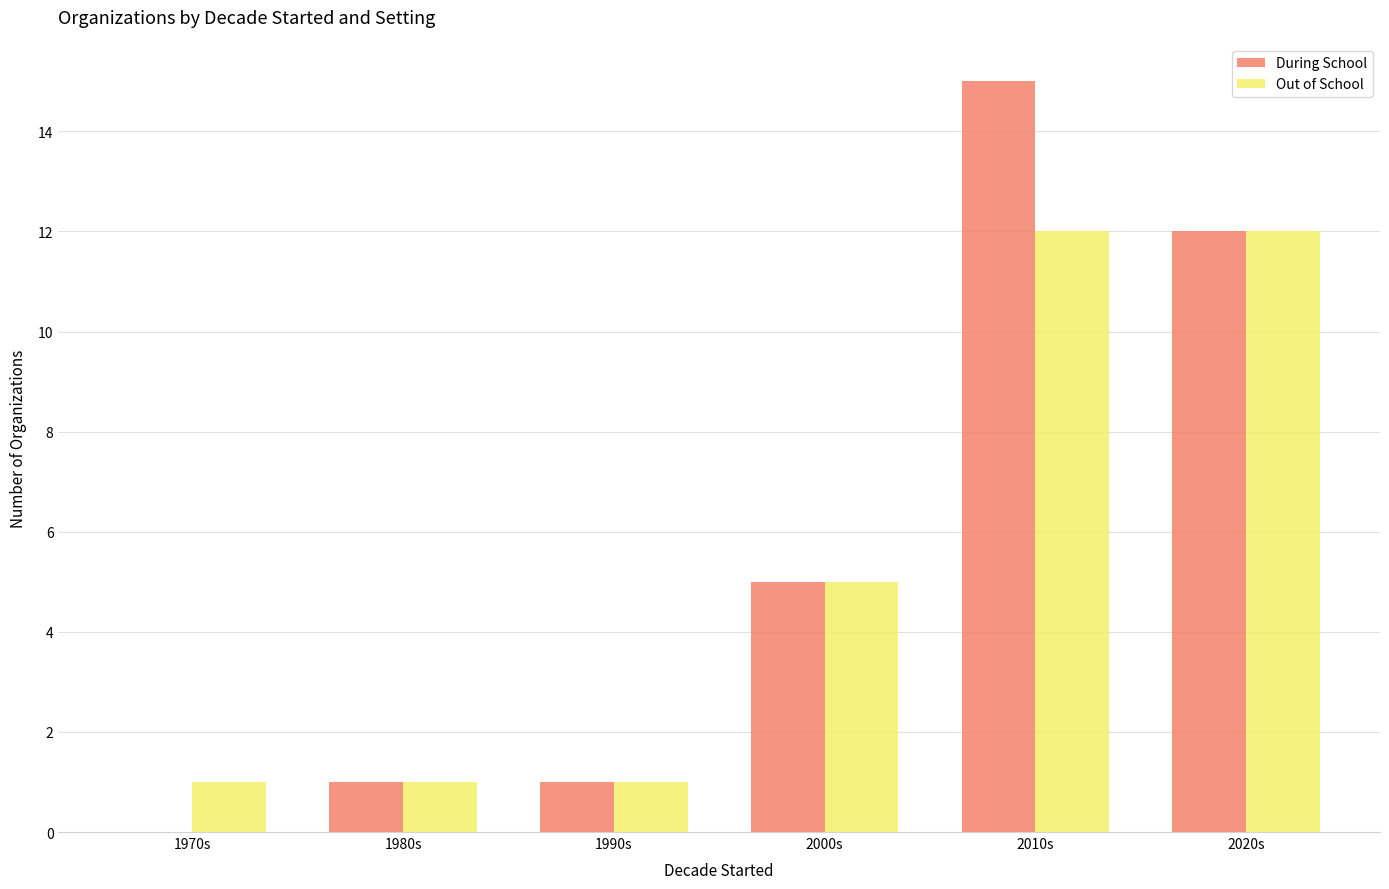

How many groups of bars are there?

6